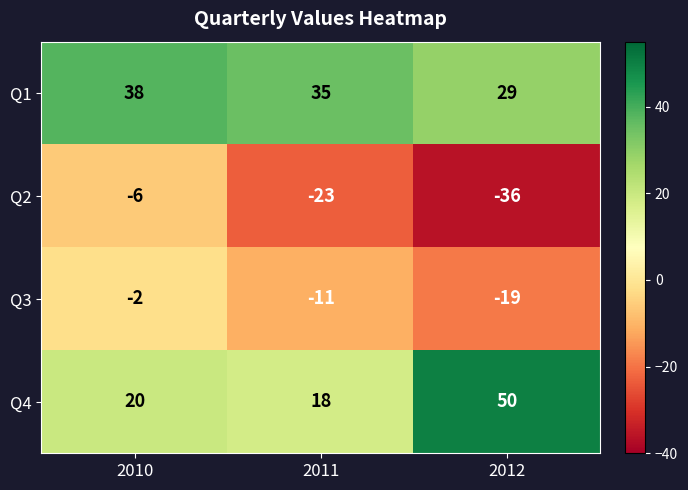

True or false: Q1 has a value of 38 at 2010.

True